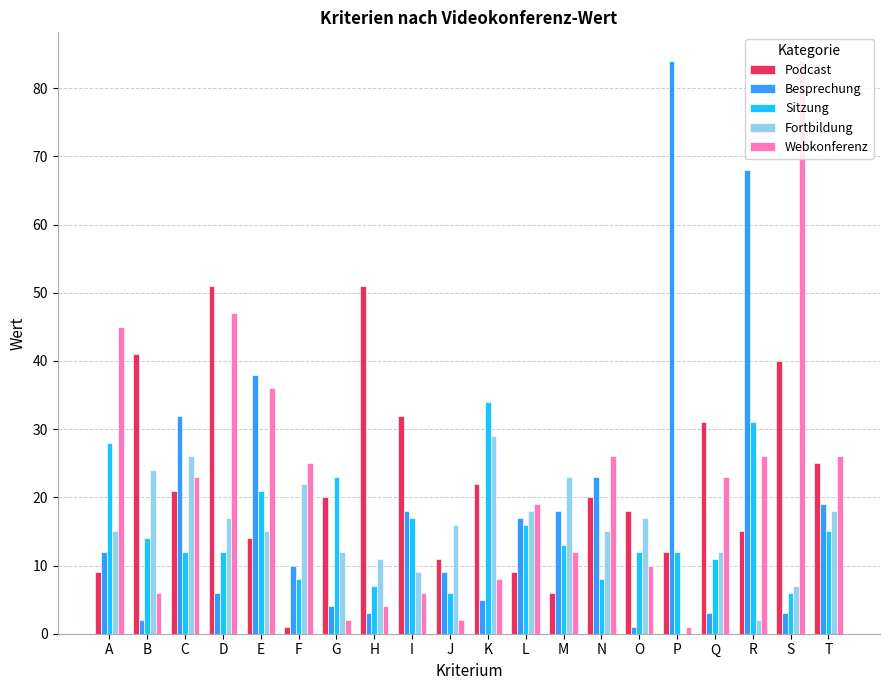

What is the sum of the Webkonferenz values at H and Q?

27